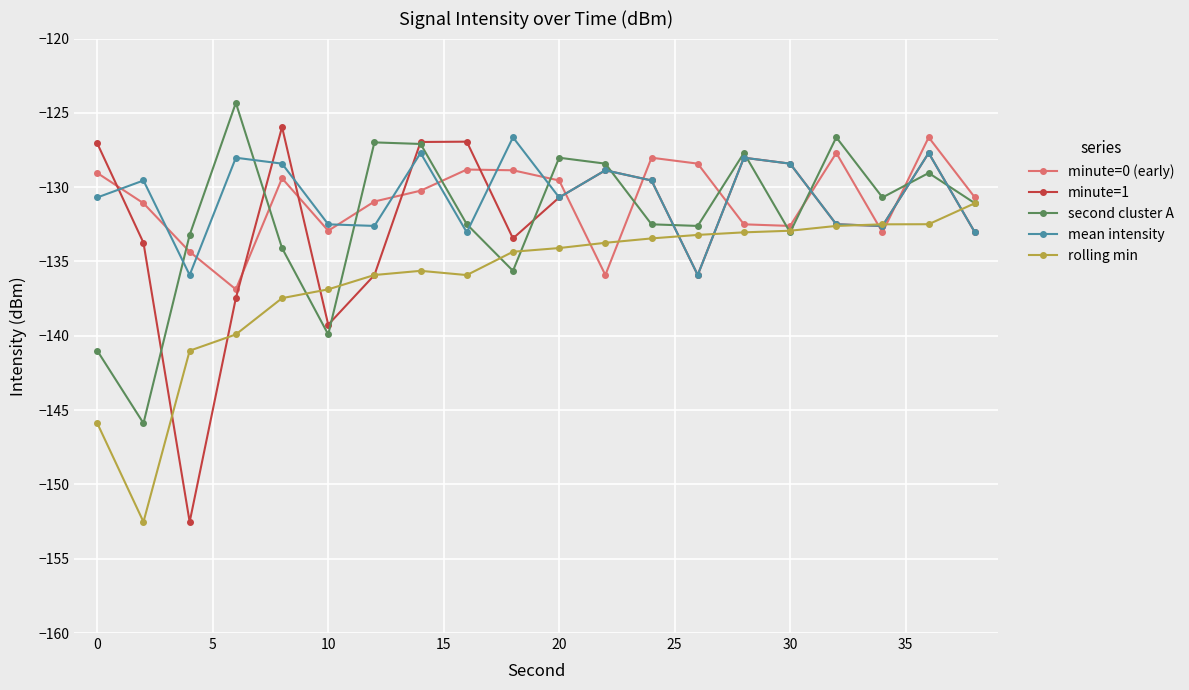

Which series has the widest spread of values?

minute=1